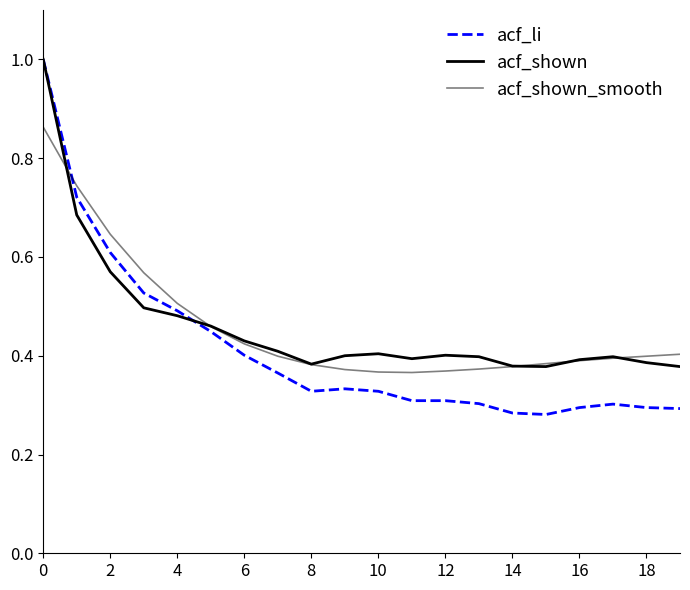

Rank the series by their maximum value, from lowest to highest.

acf_shown_smooth, acf_li, acf_shown